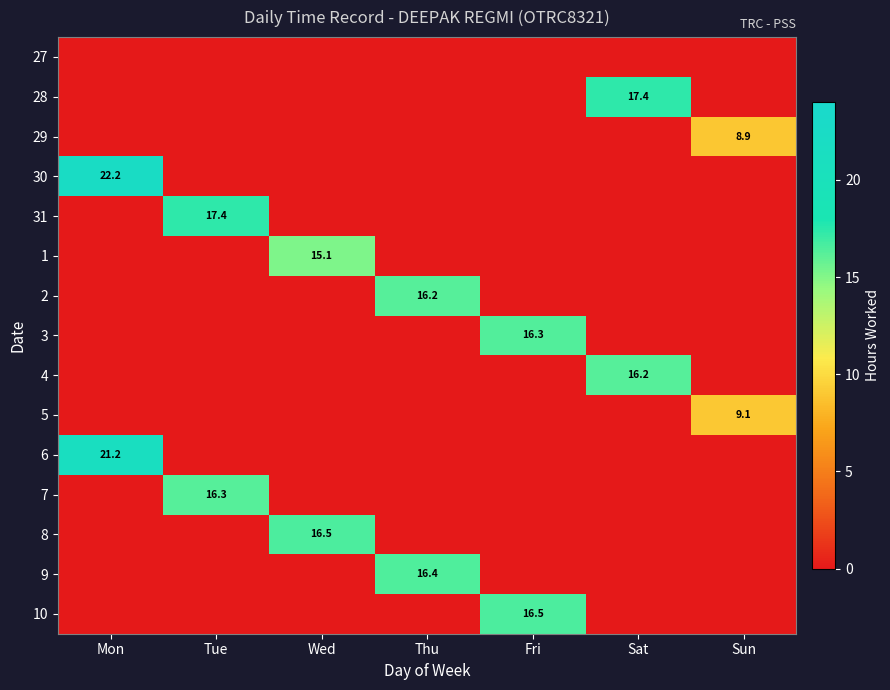

How many values in the 31 series exceed 0?

1